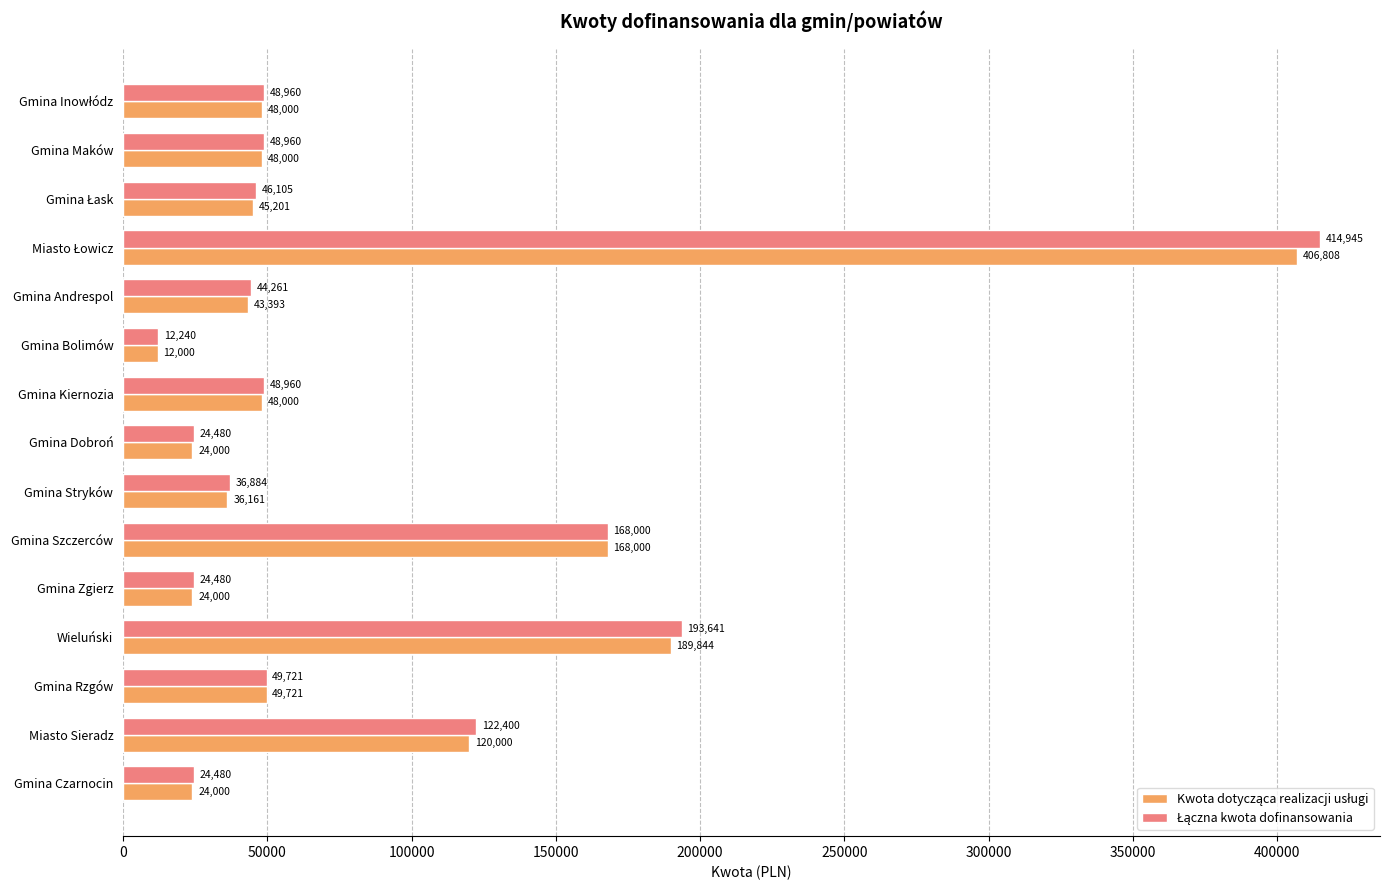

What is the total value across all series at Miasto Sieradz?

242400.0